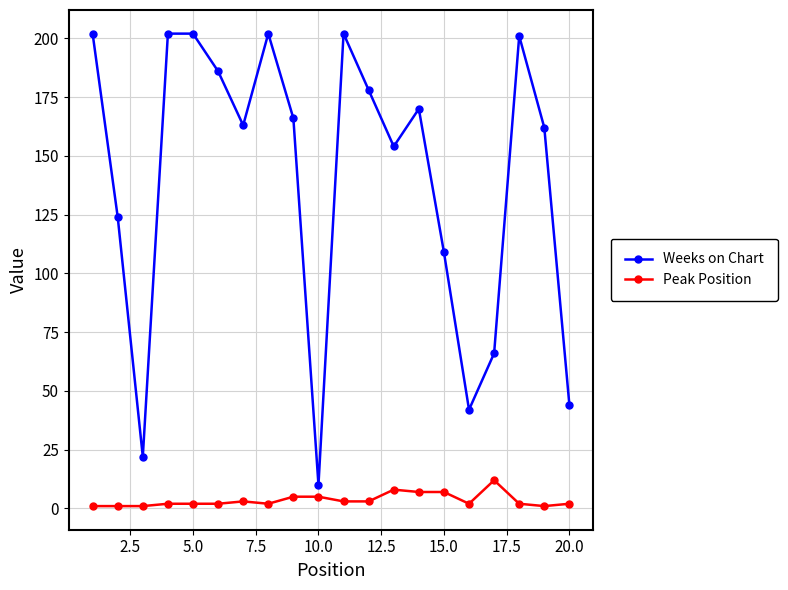

What are all the series names shown in the legend?

Weeks on Chart, Peak Position